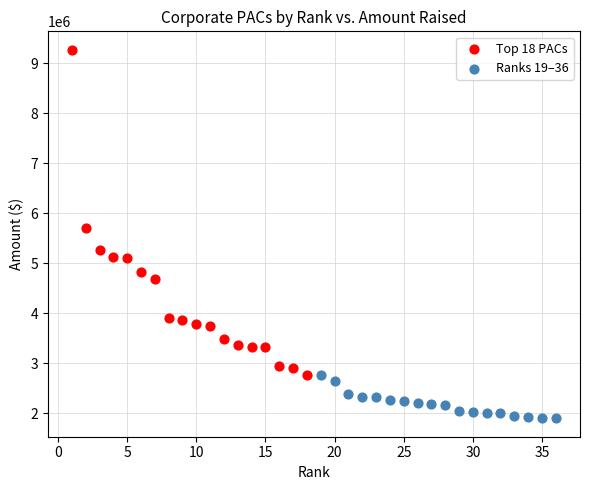

Which series reaches the minimum Y coordinate?

Ranks 19–36